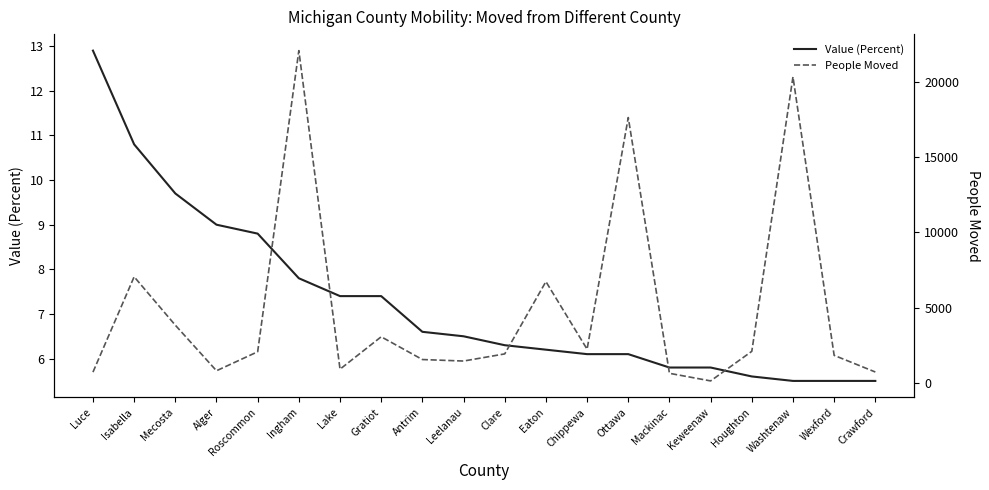

List the series in order of their overall mean, highest first.

People Moved, Value (Percent)